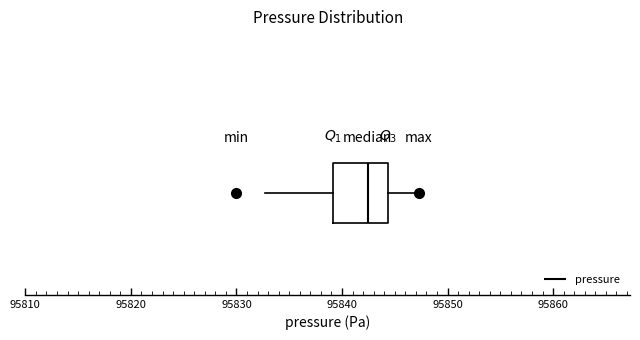

Where does the right whisker of the box end on the x-axis? The values are not printed on the chart, so give them approximately, as read against the axis.

95847